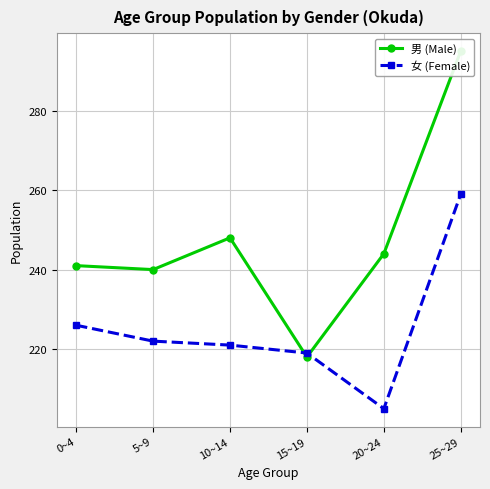

How many values in the 男 (Male) series exceed 244?

2